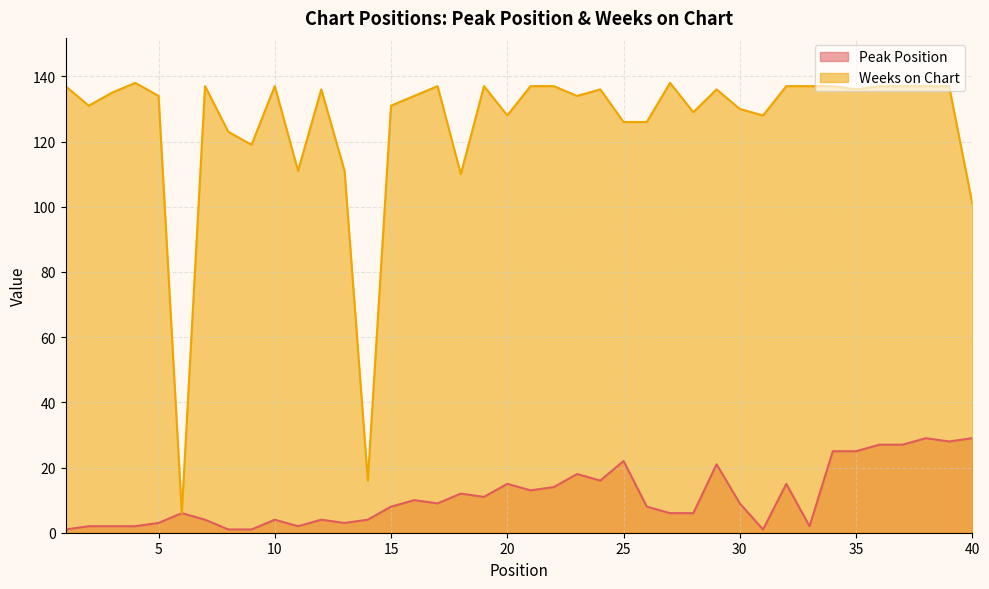

What is the total value across all series at 18?

122